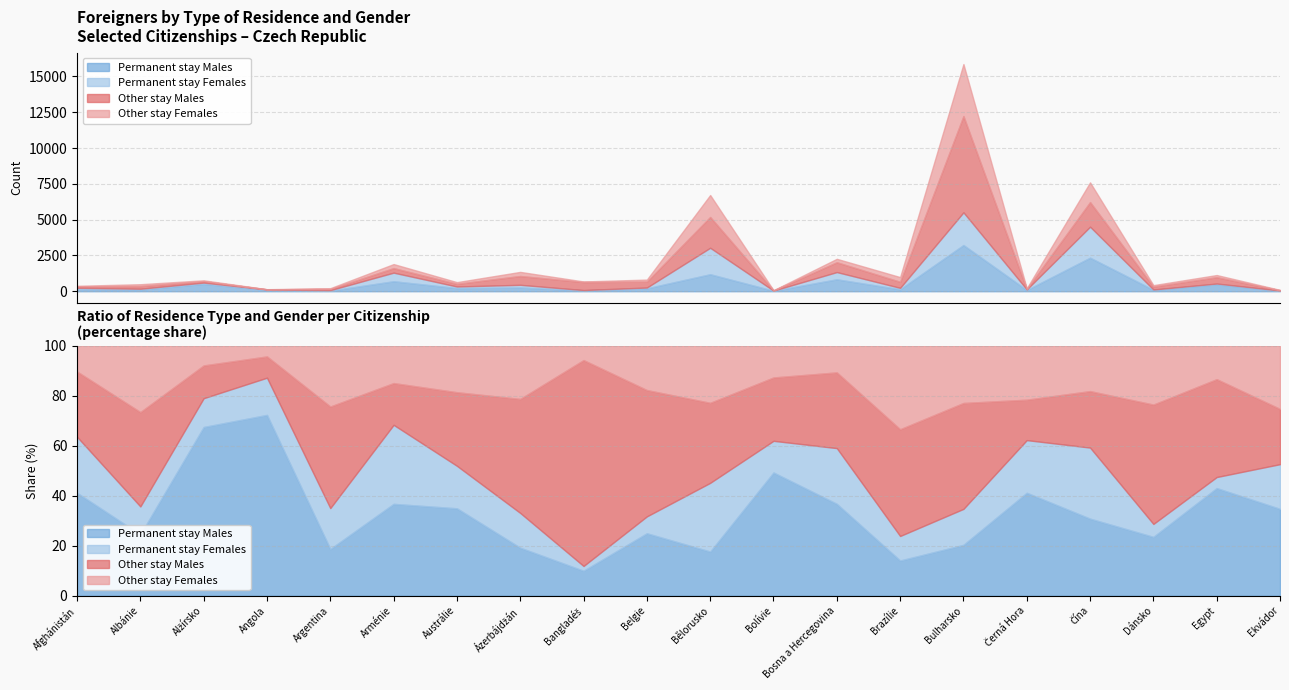

Which series has the largest total across all categories?

Other stay Males